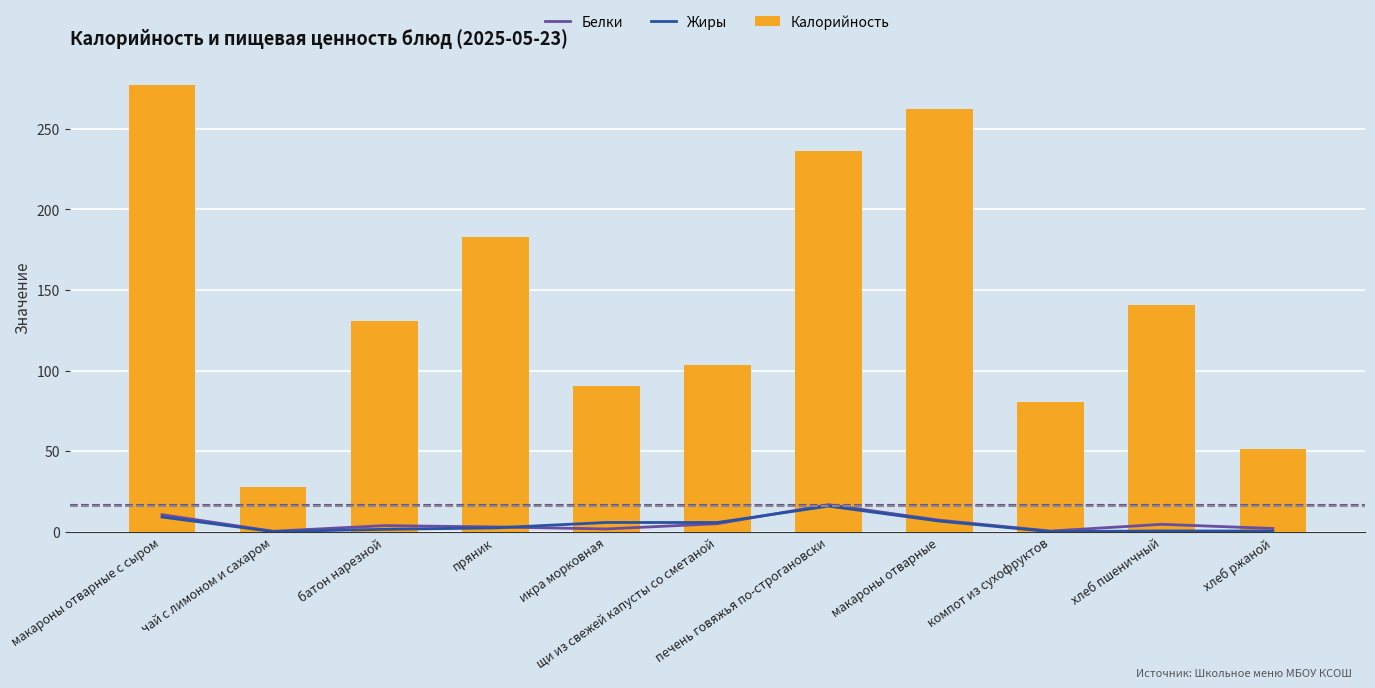

True or false: Белки has a value of 7.0 at хлеб пшеничный.

False